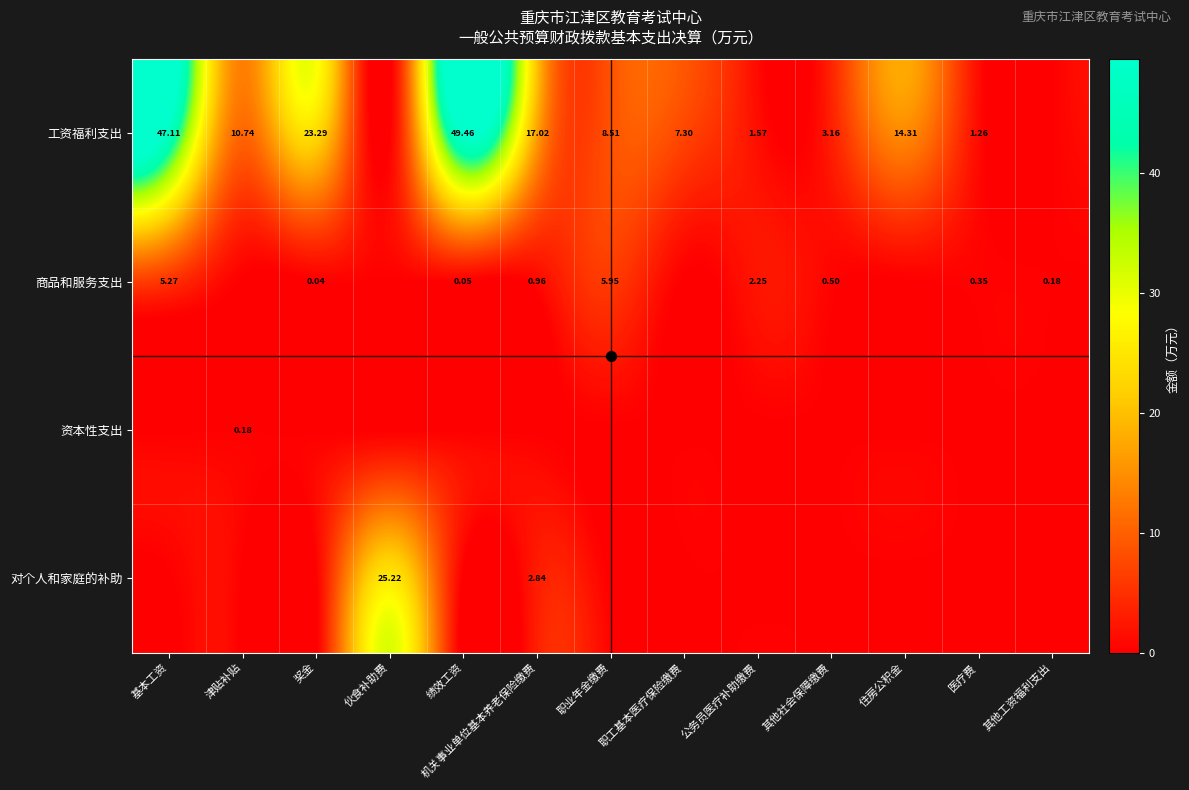

How many data points in 工资福利支出 are less than 8?

6